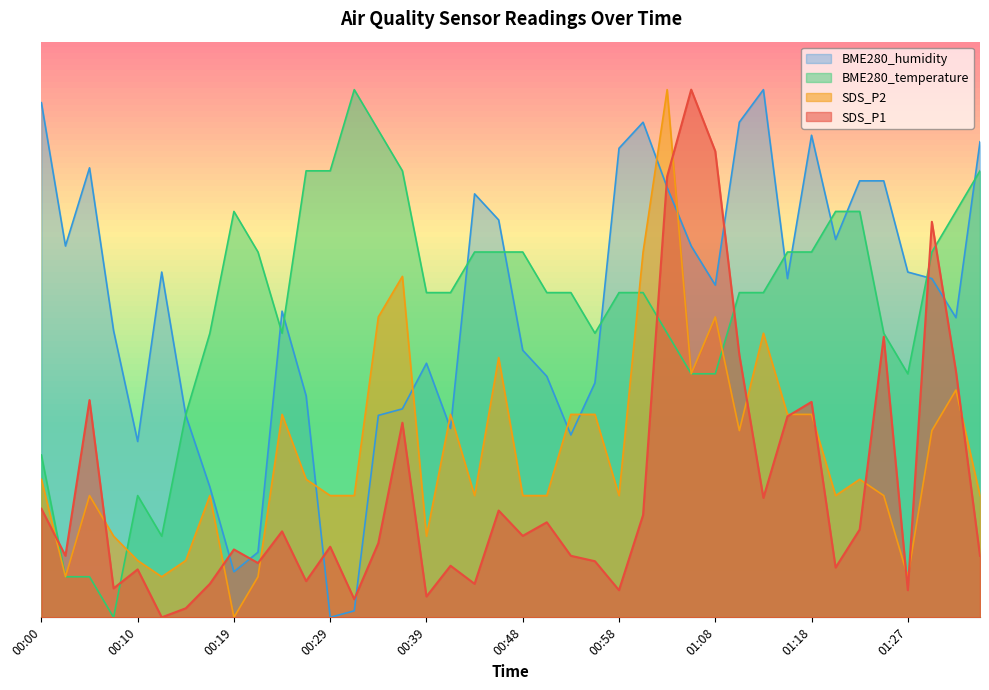

What is the label of the 35th point from the left?

01:23